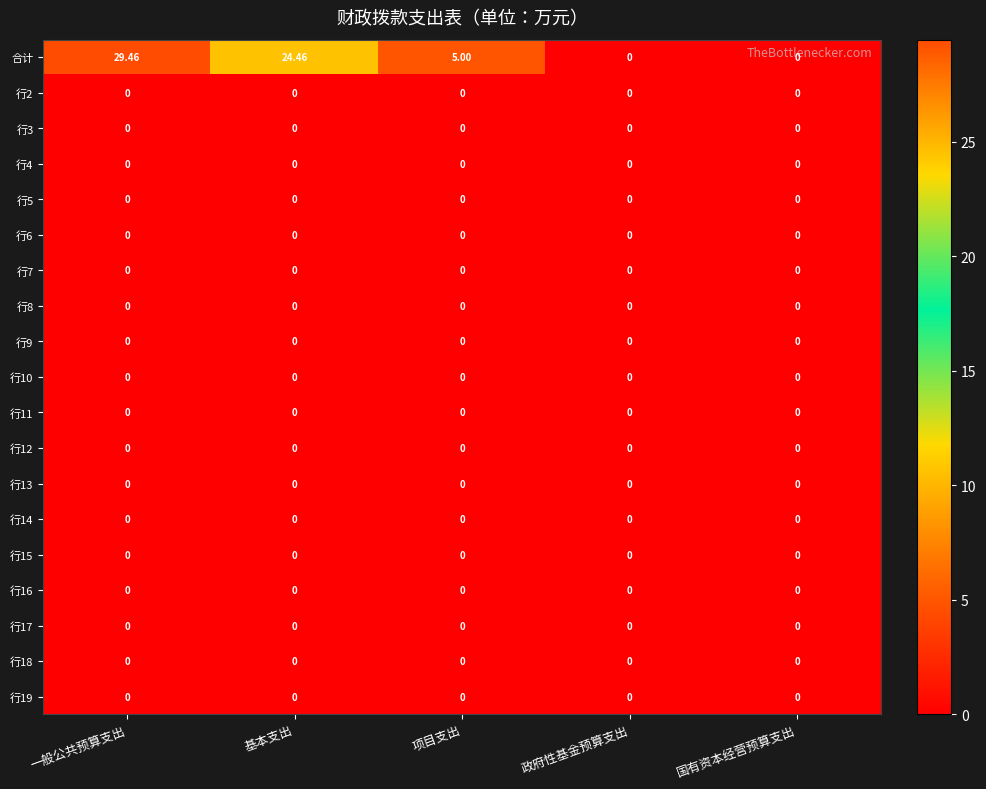

Which series has the largest total across all categories?

合计